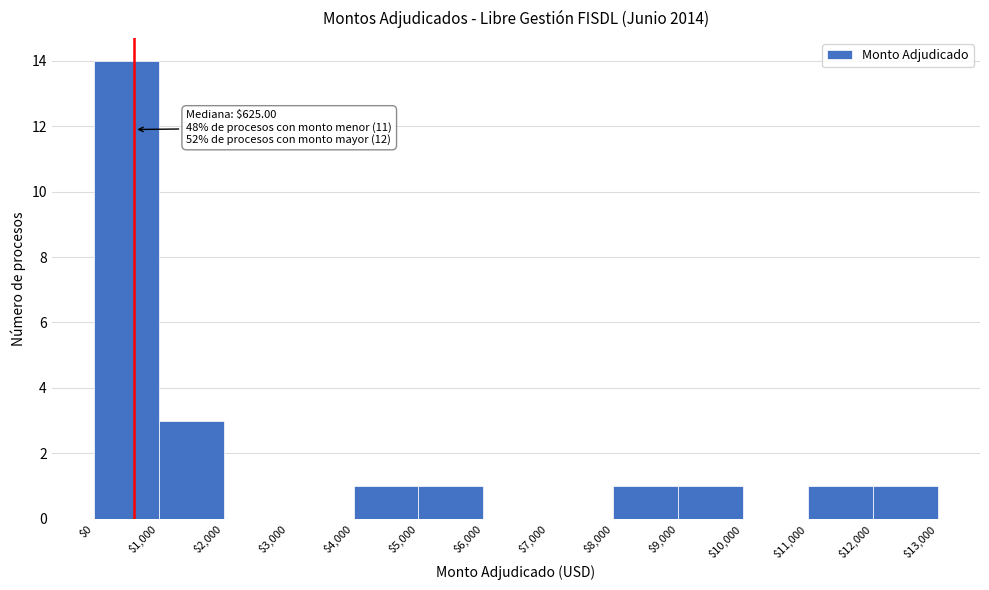

Over which range of the x-axis is the bar tallest?

$0 to $1,000